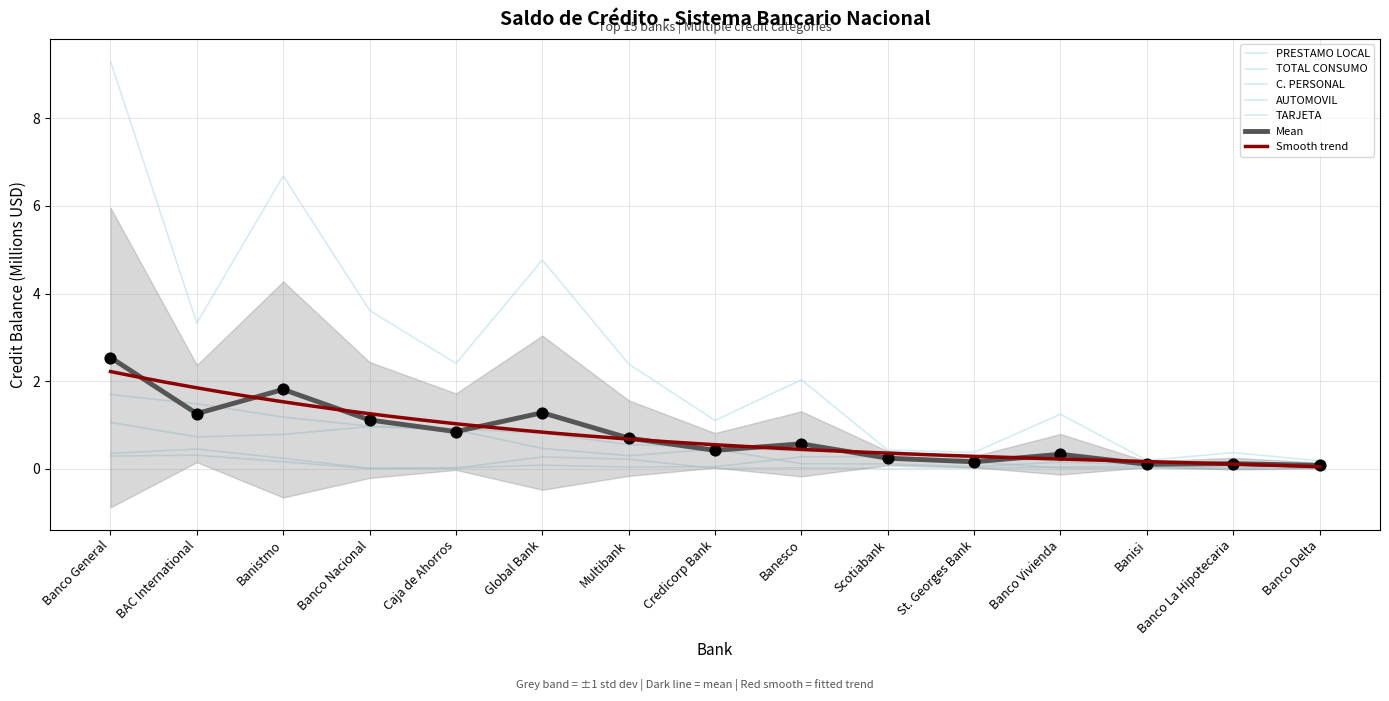

Which series has the largest Y range (max minus min)?

PRESTAMO LOCAL